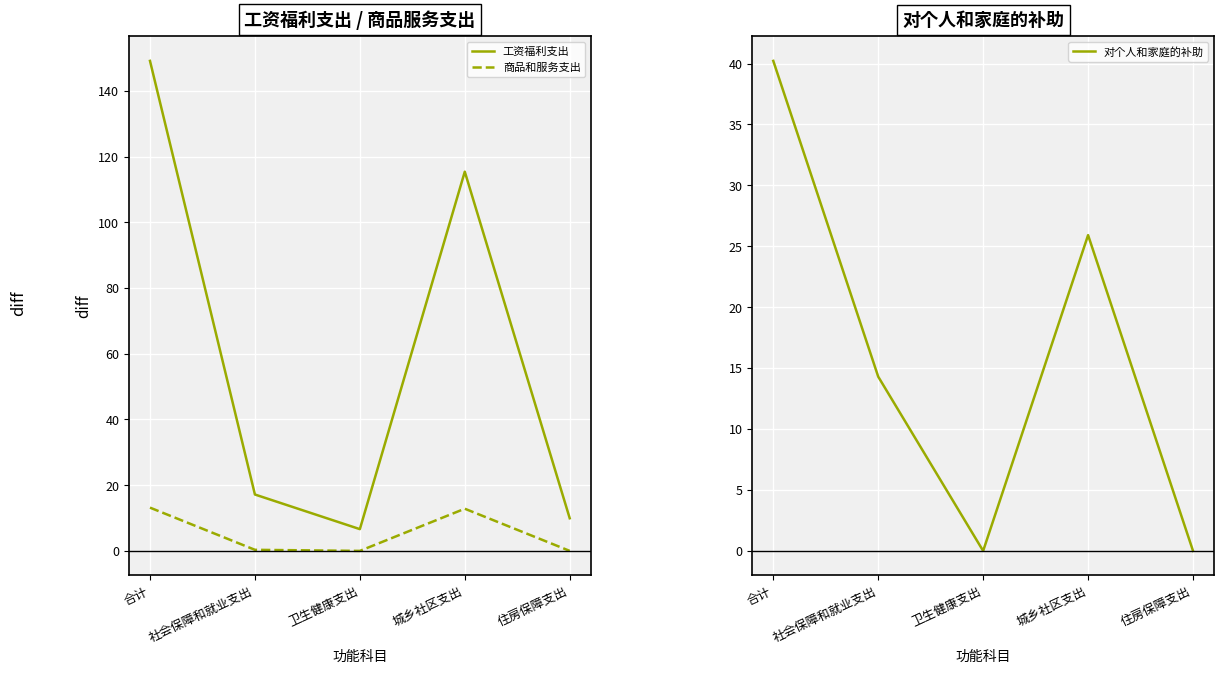

What is the value of the 商品和服务支出 point at the 1st from the left?

13.2